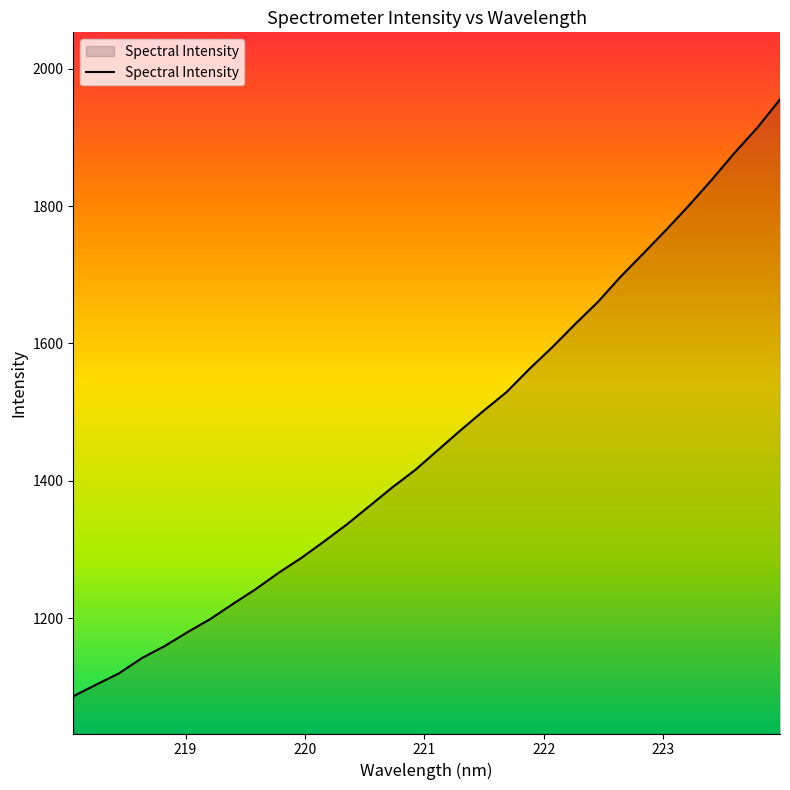

Does the chart have visible grid lines?

No